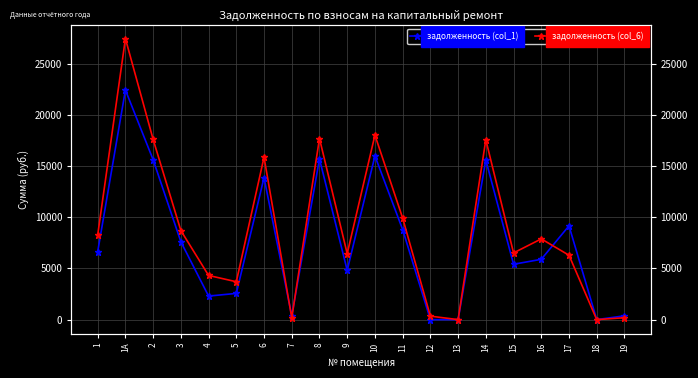

Rank the series by their maximum value, from highest to lowest.

задолженность (col_6), задолженность (col_1)